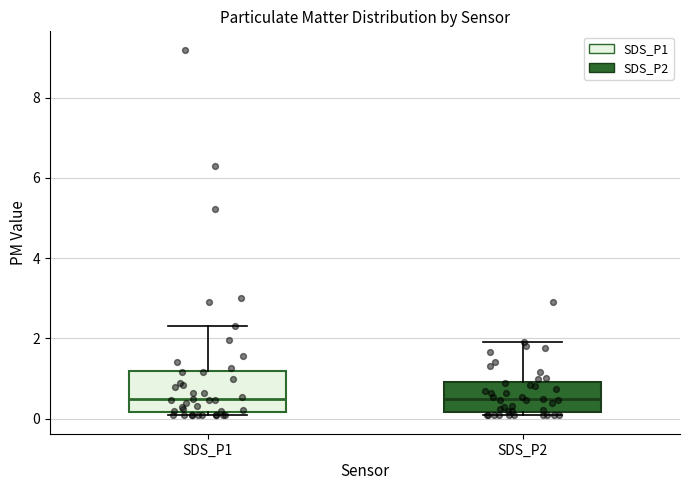

Comparing the boxes themselves (not the whiskers), which one is the tallest?

SDS_P1